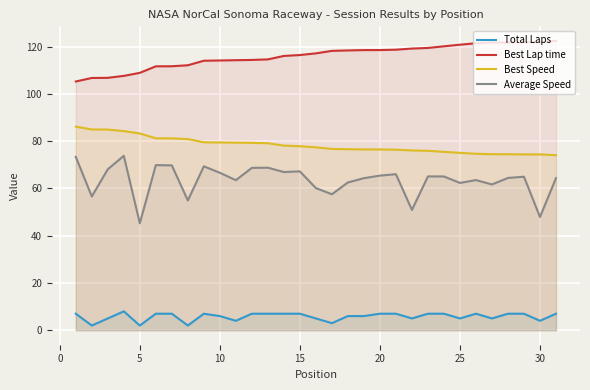

List the series in order of their peak value, lowest first.

Total Laps, Average Speed, Best Speed, Best Lap time